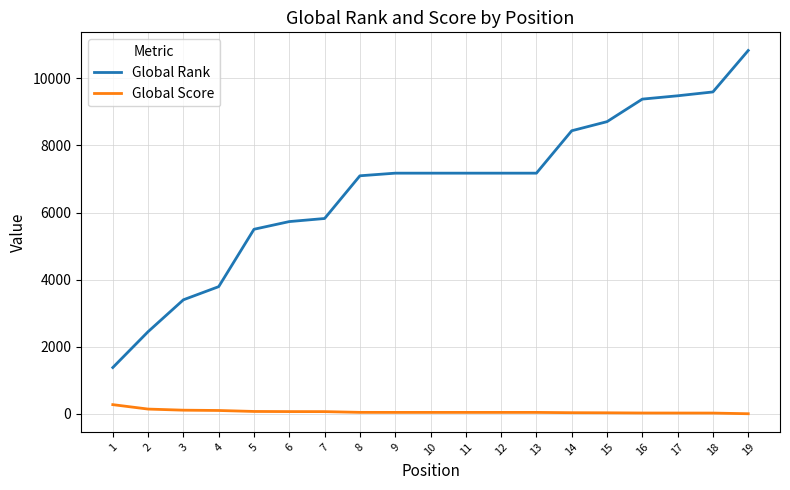

What is the total value across all series at 1?

1658